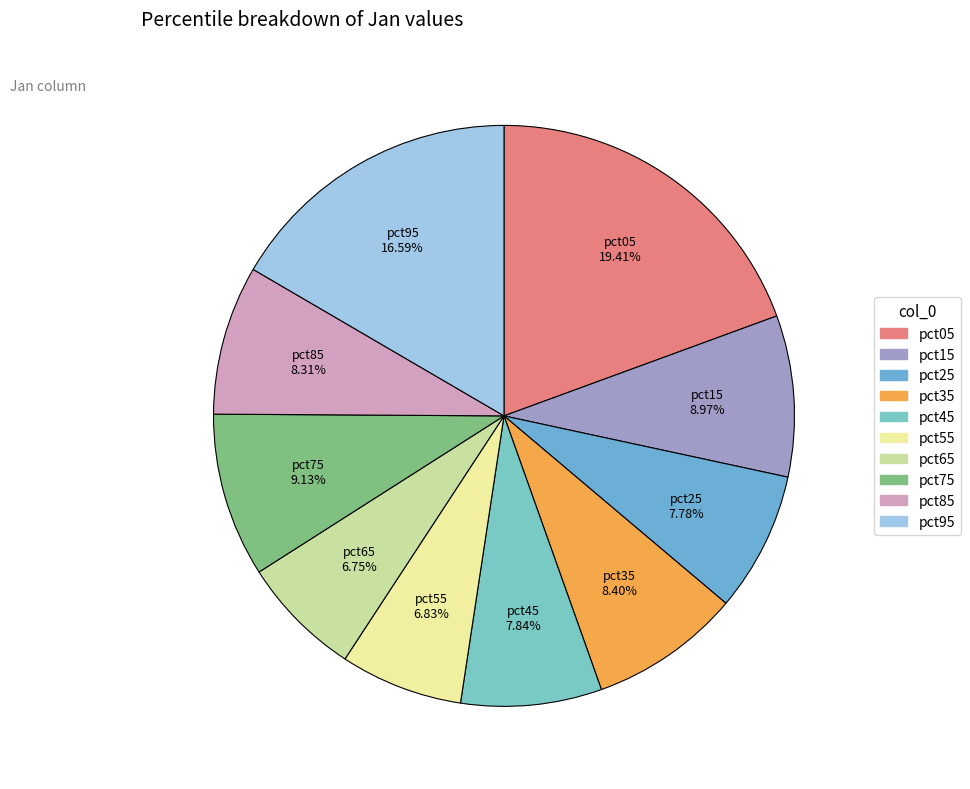

Do pct15 and pct05 together represent more than half of the pie?

No